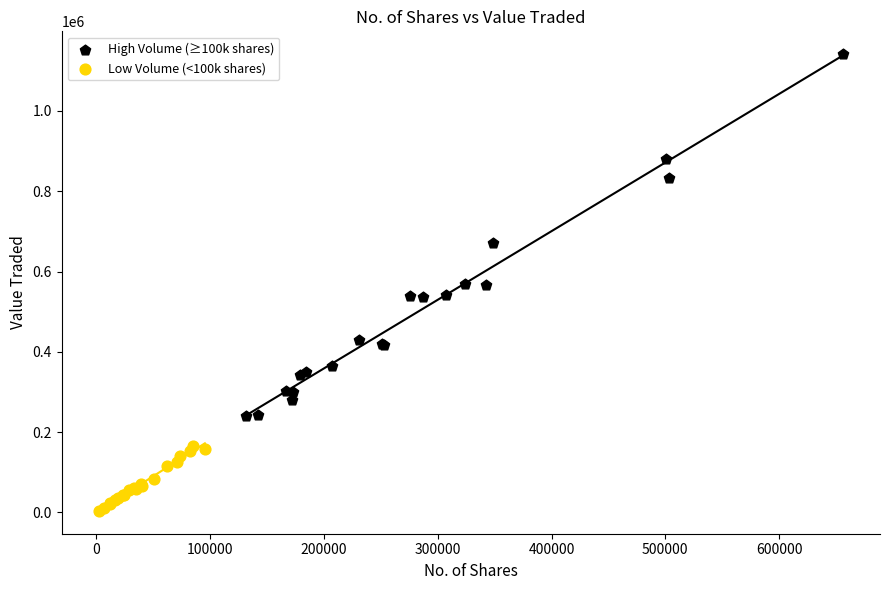

Which series contains the highest Y value?

High Volume (≥100k shares)